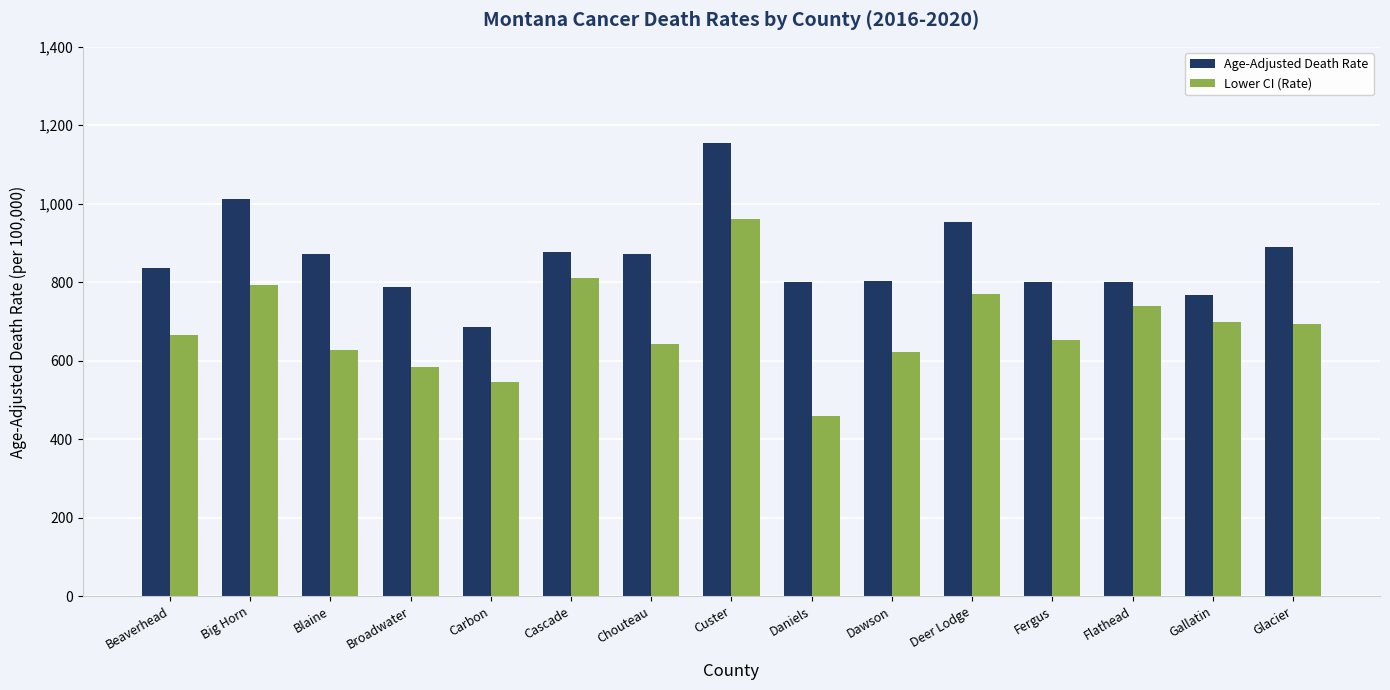

What is the label of the 6th bar from the right?

Dawson